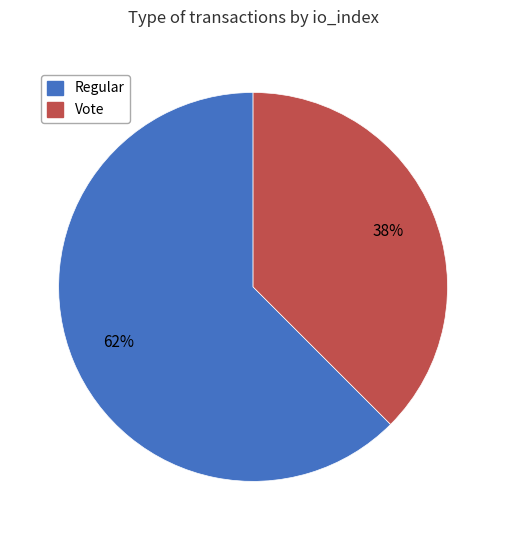

How many slices are in this pie chart?

2